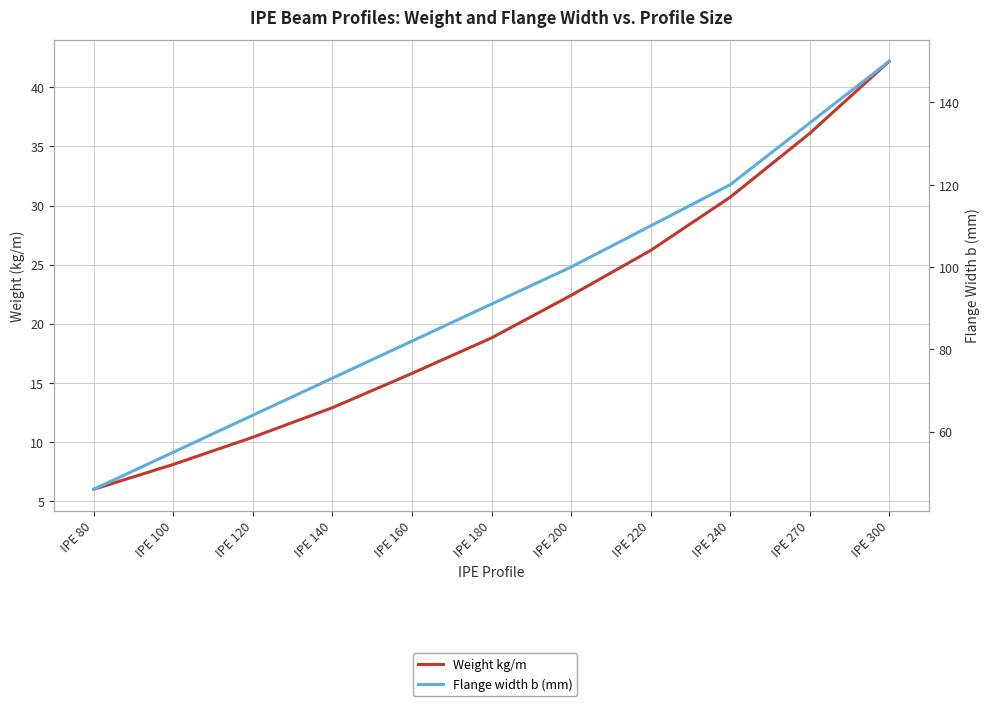

What is the maximum value shown in the chart?

150.0